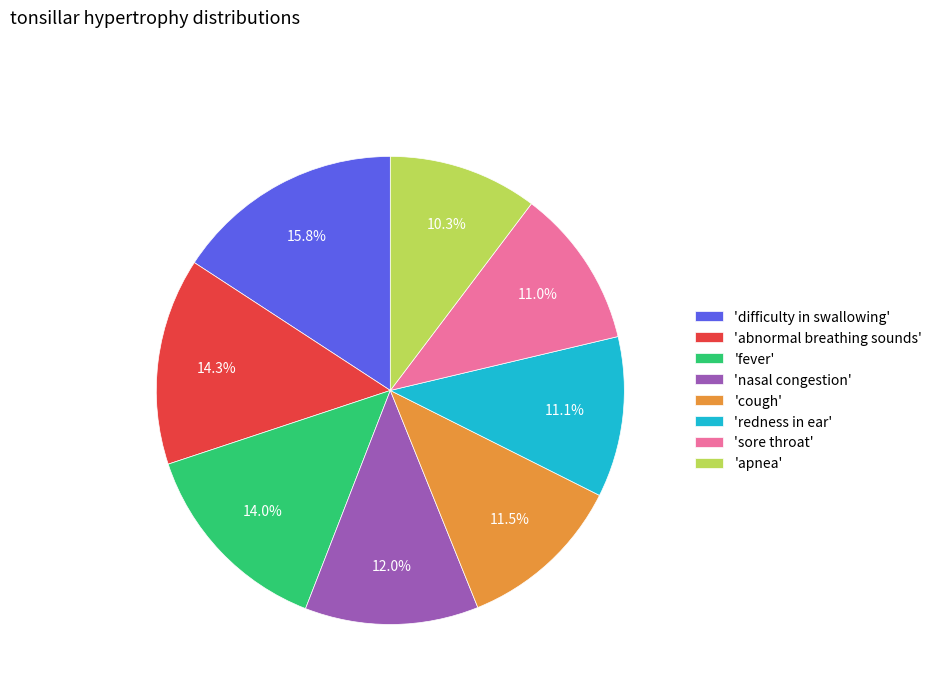

What is the ratio of the value at 'abnormal breathing sounds' to the value at 'apnea'?

1.4